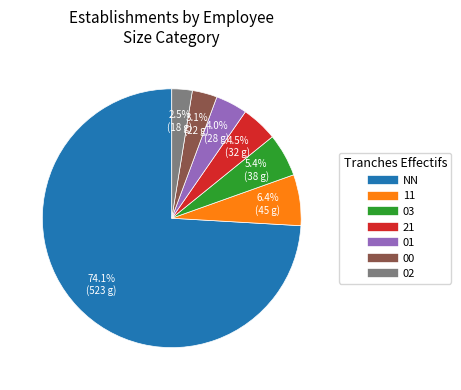

What portion of the pie excludes 11?

93.6%